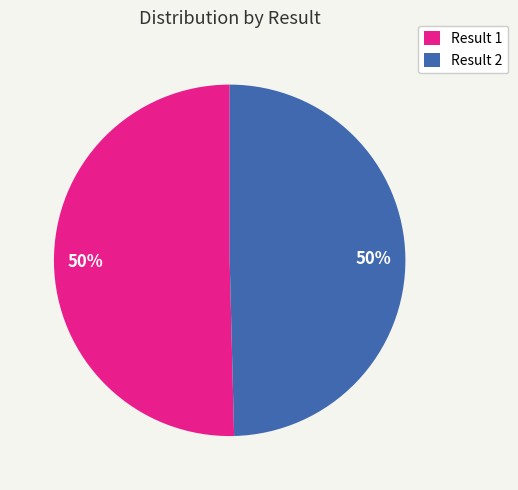

Approximately how many times larger is the value at Result 2 compared to Result 1?

1.0